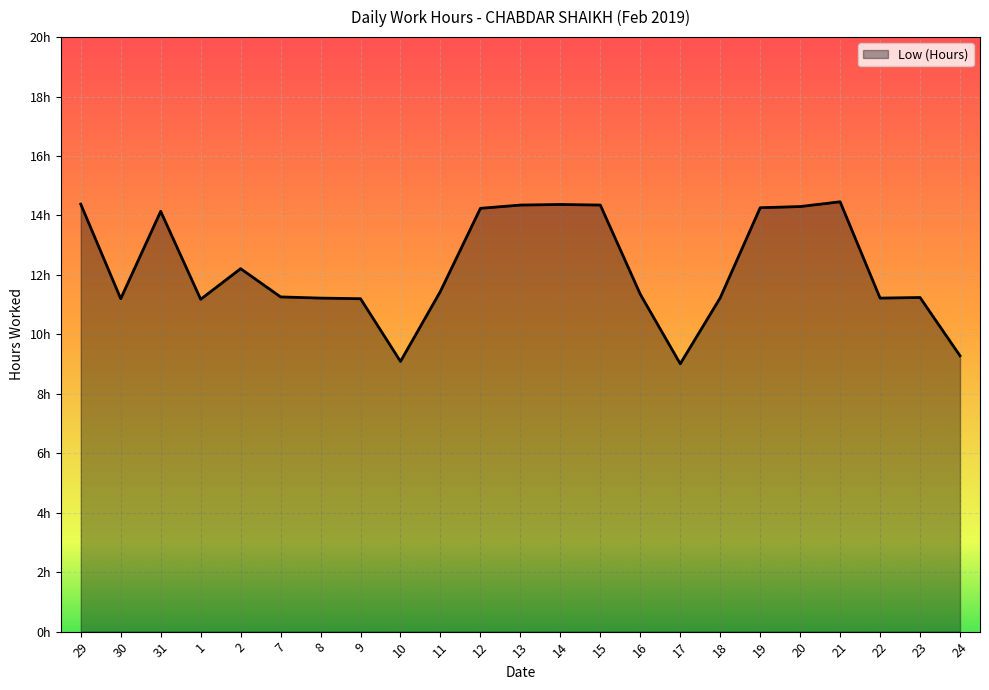

Approximately how many times larger is the value at 15 compared to 10?

1.6